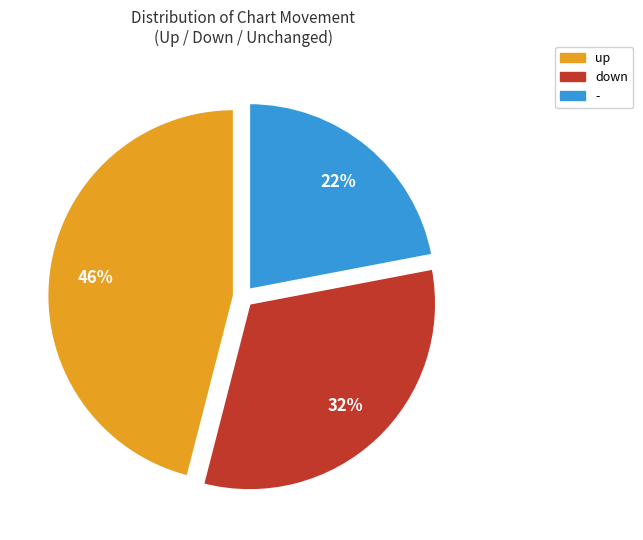

To the nearest percent, what is the difference between the largest and smallest slice percentages?

24%